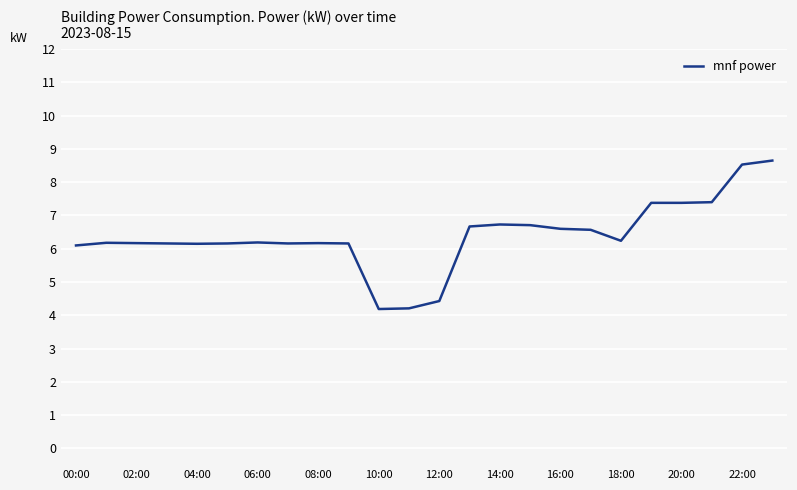

Reading left to right, transcribe all the data shown in this chart.

6.1	6.2	6.2	6.2	6.2	6.2	6.2	6.2	6.2	6.2	4.2	4.2	4.4	6.7	6.7	6.7	6.6	6.6	6.2	7.4	7.4	7.4	8.5	8.7